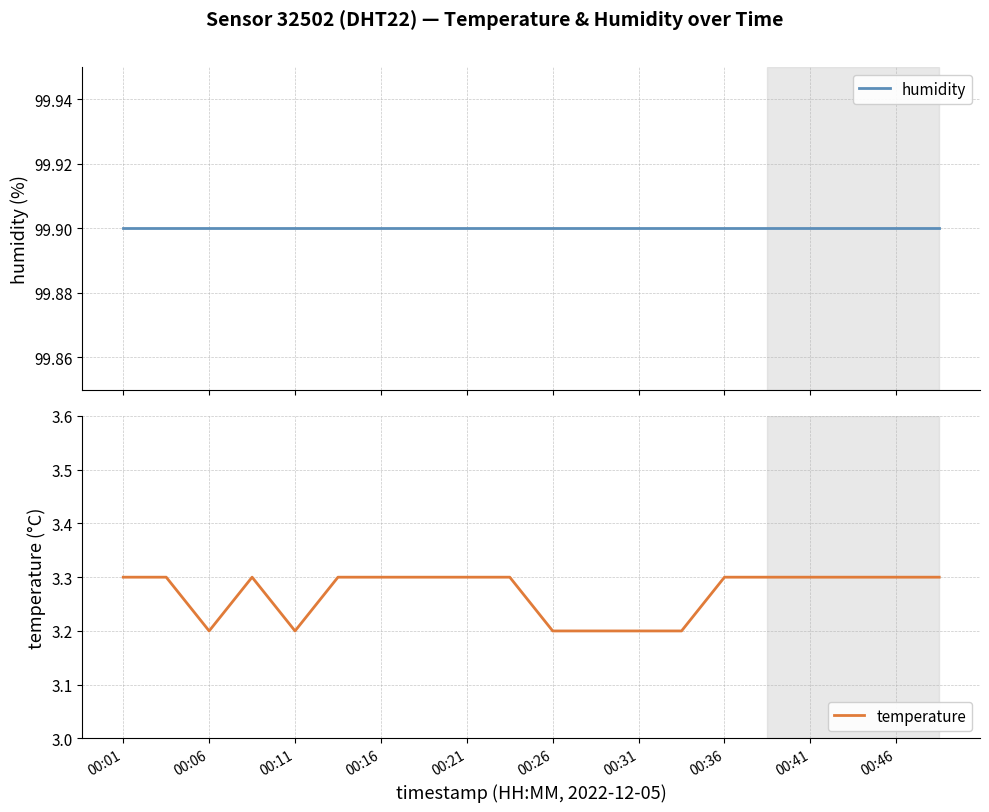

What is the lowest value of the humidity series?

99.9